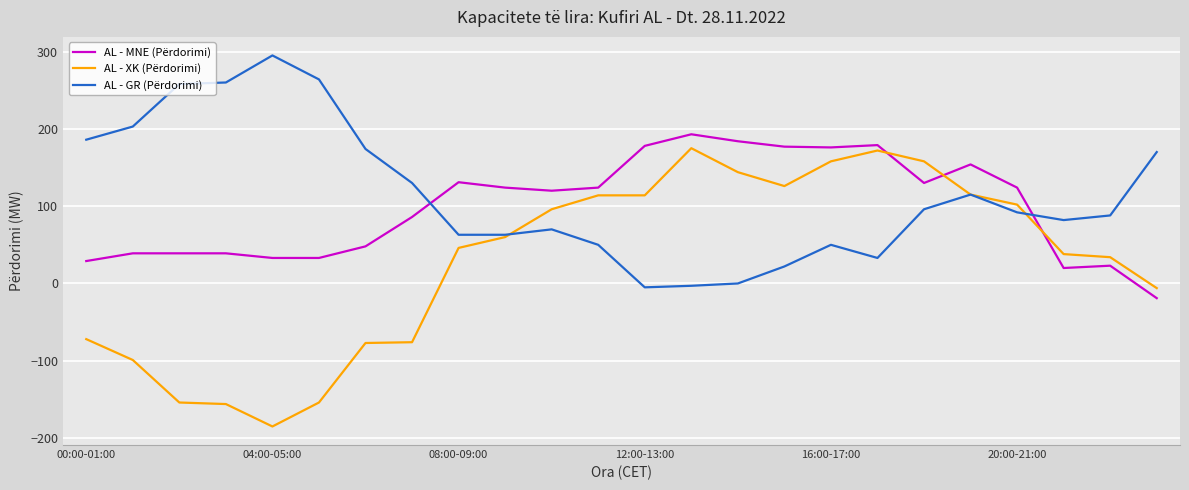

Rank the series by their average value, from highest to lowest.

AL - GR (Përdorimi), AL - MNE (Përdorimi), AL - XK (Përdorimi)